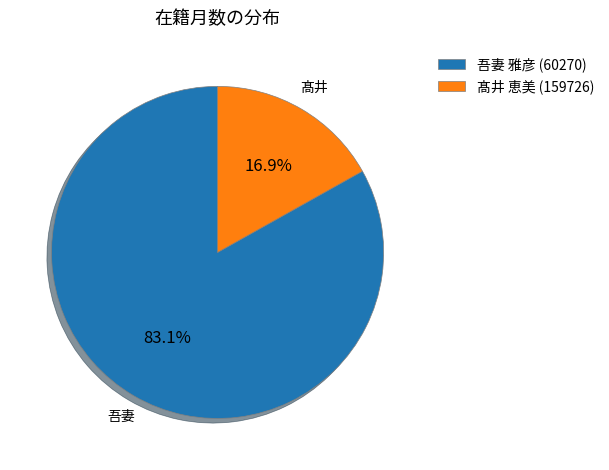

To the nearest percent, what is the average slice percentage?

50%